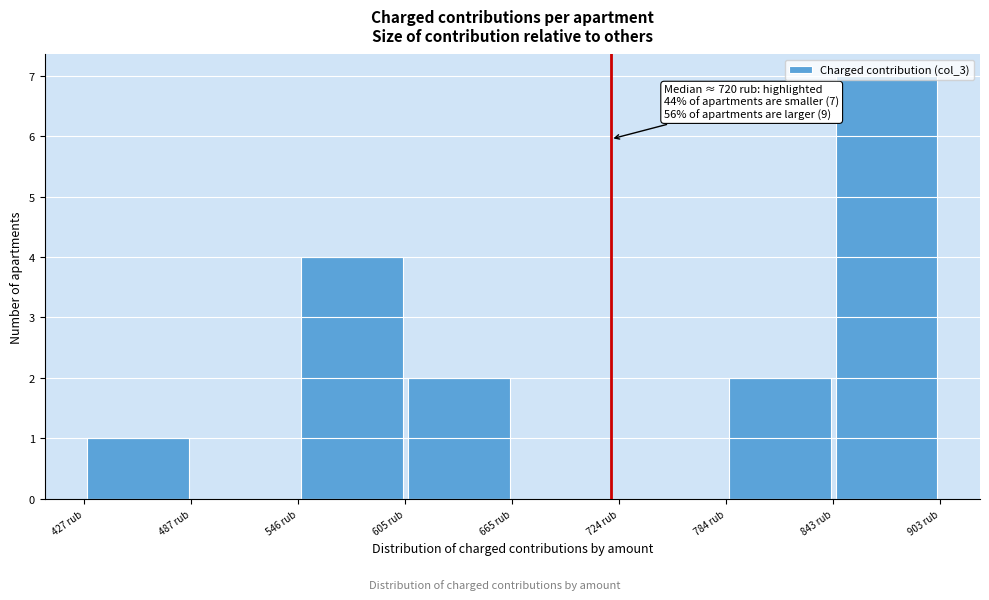

Over which range of the x-axis is the bar tallest?

840 to 900